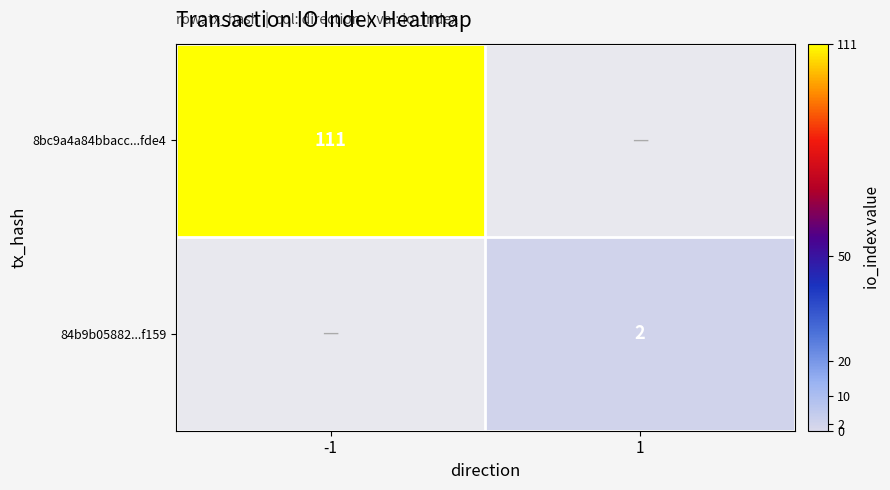

At which category does the chart reach its peak across all series?

-1